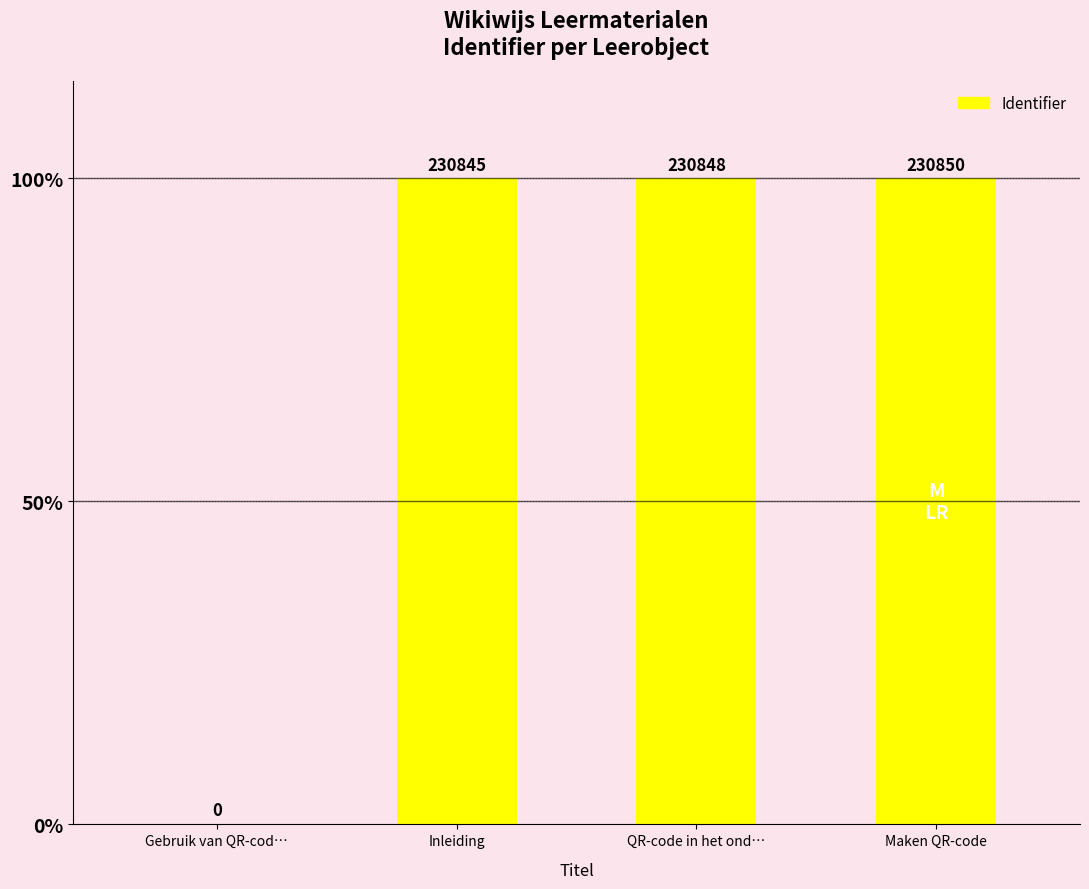

Are the bars horizontal?

No